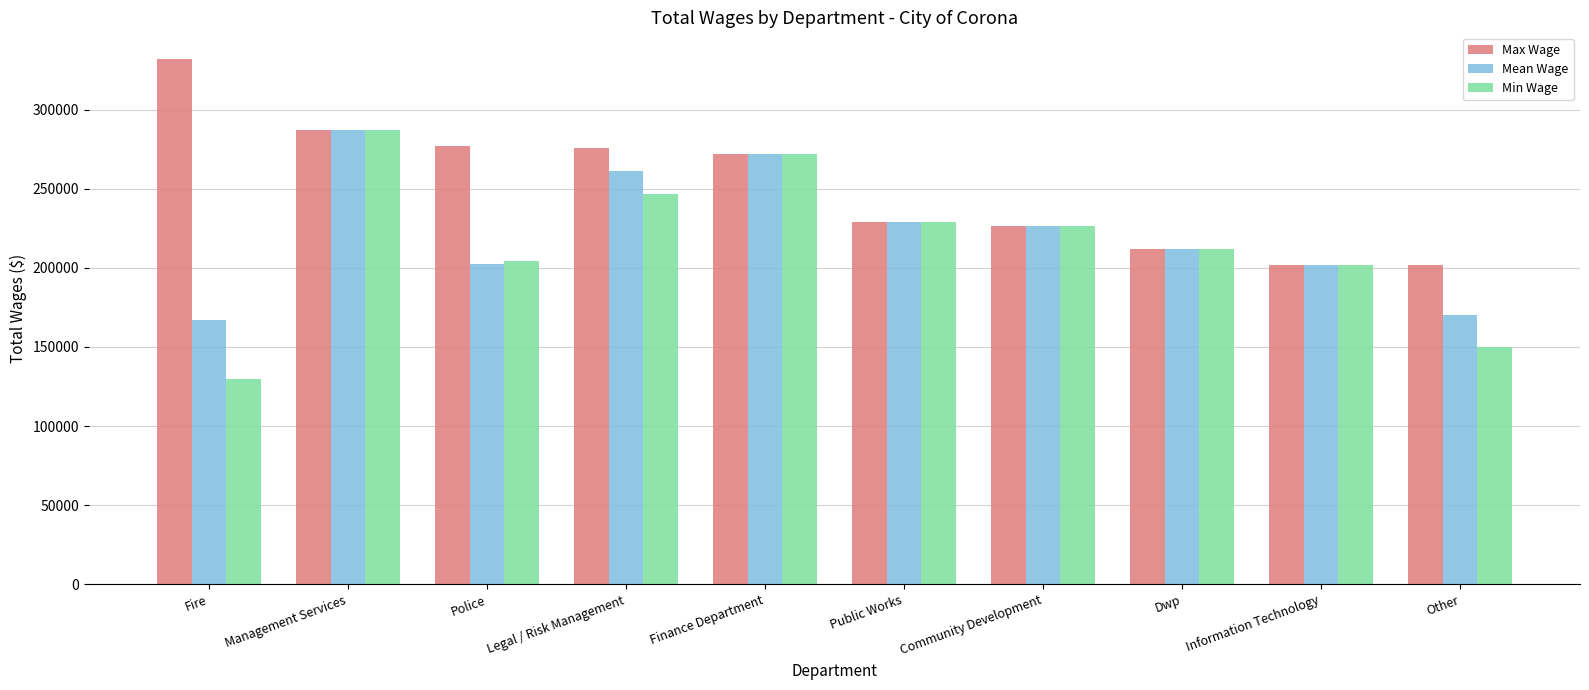

List the series in order of their overall mean, lowest first.

Min Wage, Mean Wage, Max Wage